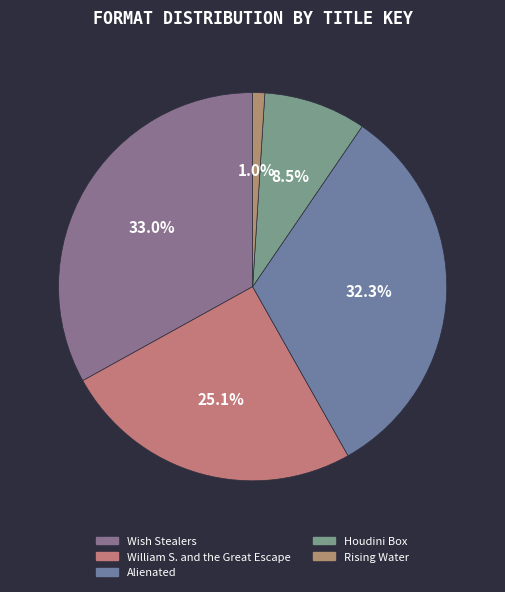

What is the change in value from Houdini Box to Rising Water?

-14097843